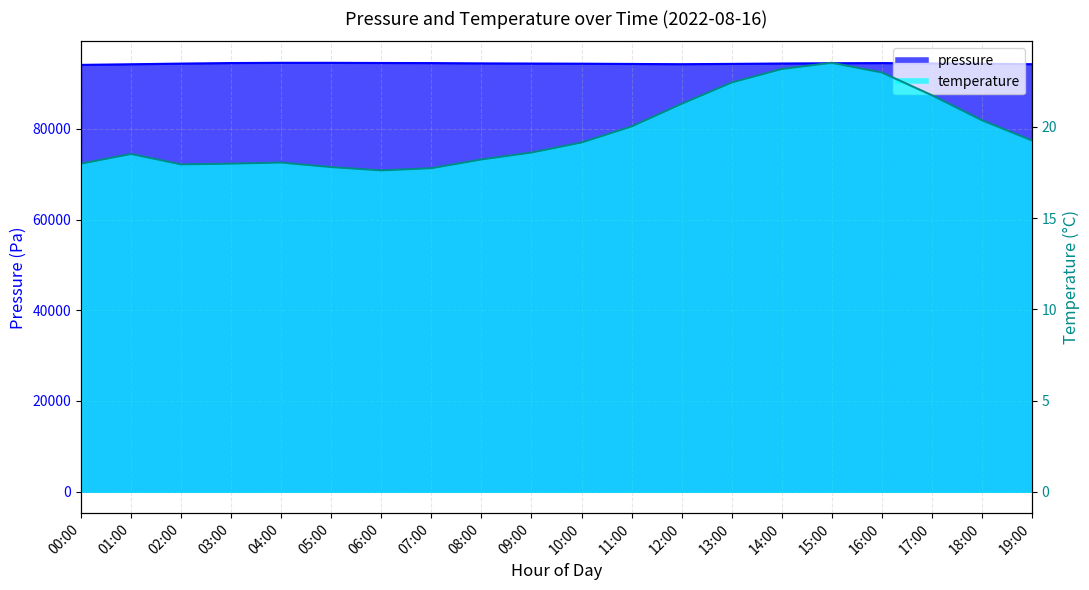

Between 09:00 and 15:00, which is larger?

15:00